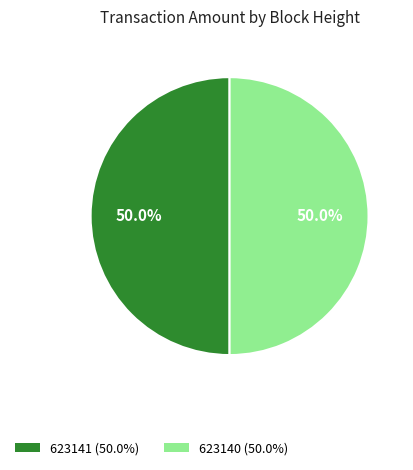

Is it true that 623141 is 50% of the pie?

True